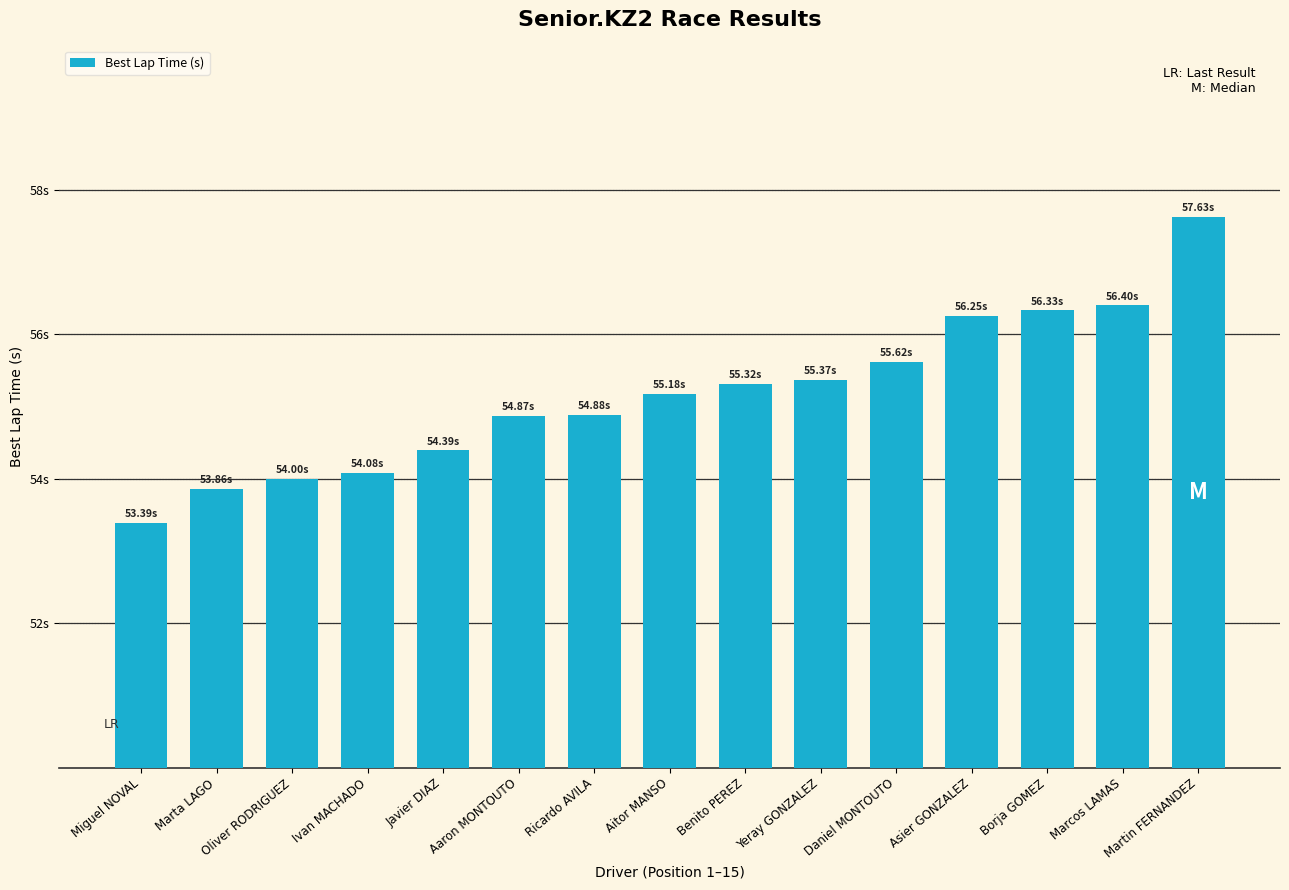

Does the chart contain any negative values?

No